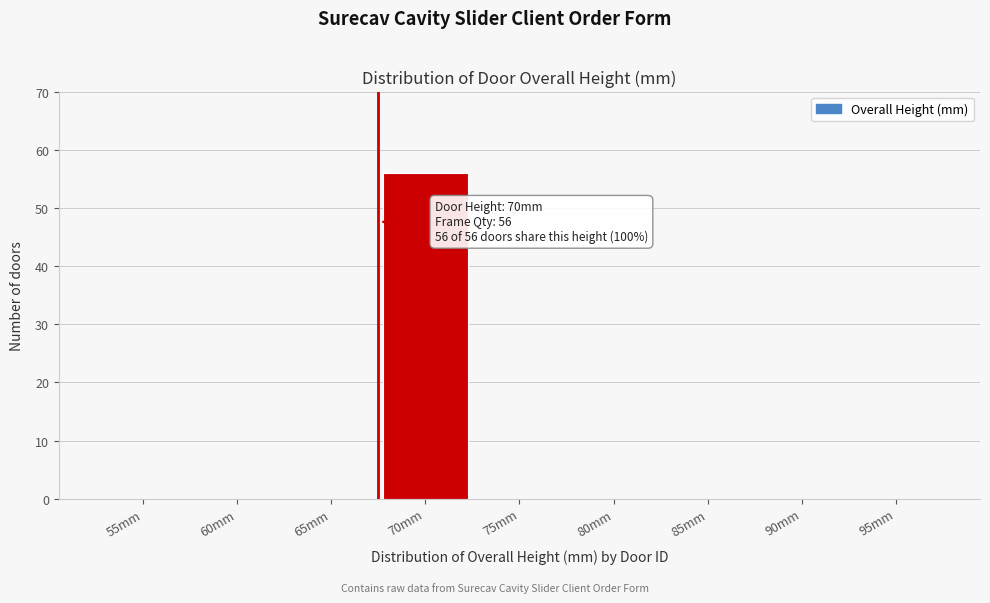

Reading left to right, list all the values displayed in this chart.

55mm=0	60mm=0	65mm=0	70mm=56	75mm=0	80mm=0	85mm=0	90mm=0	95mm=0